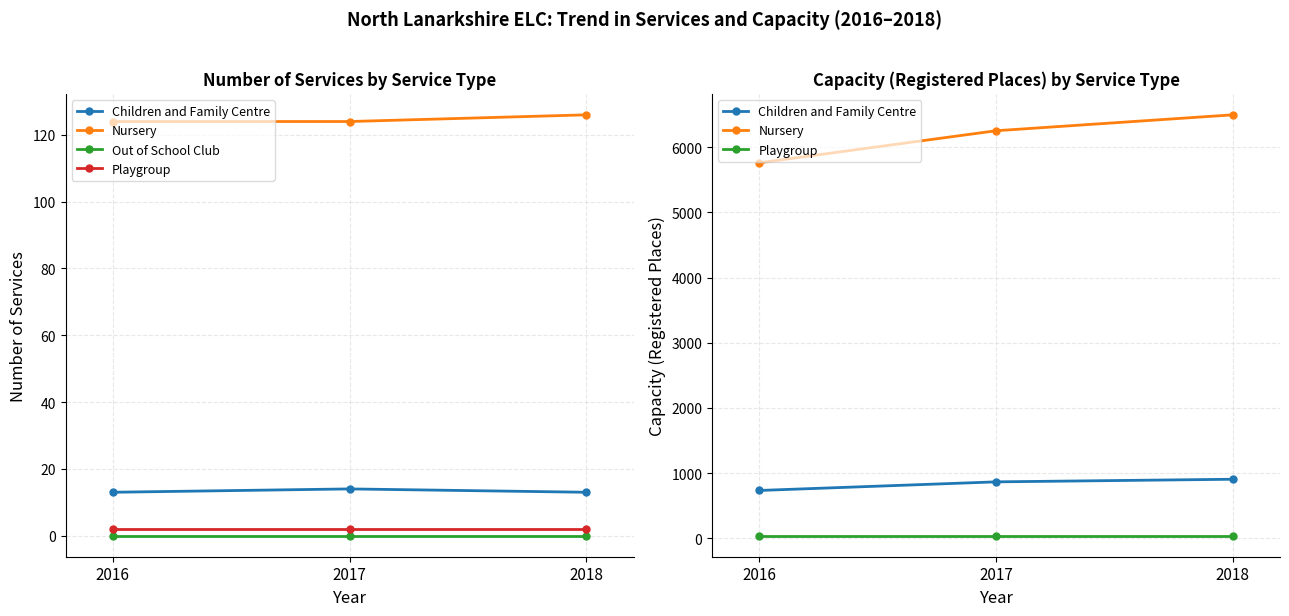

Reading right to left, extract all data points from this chart.

Children and Family Centre: 905	865	733
Nursery: 6498	6254	5762
Out of School Club: 0	0	0
Playgroup: 39	39	39